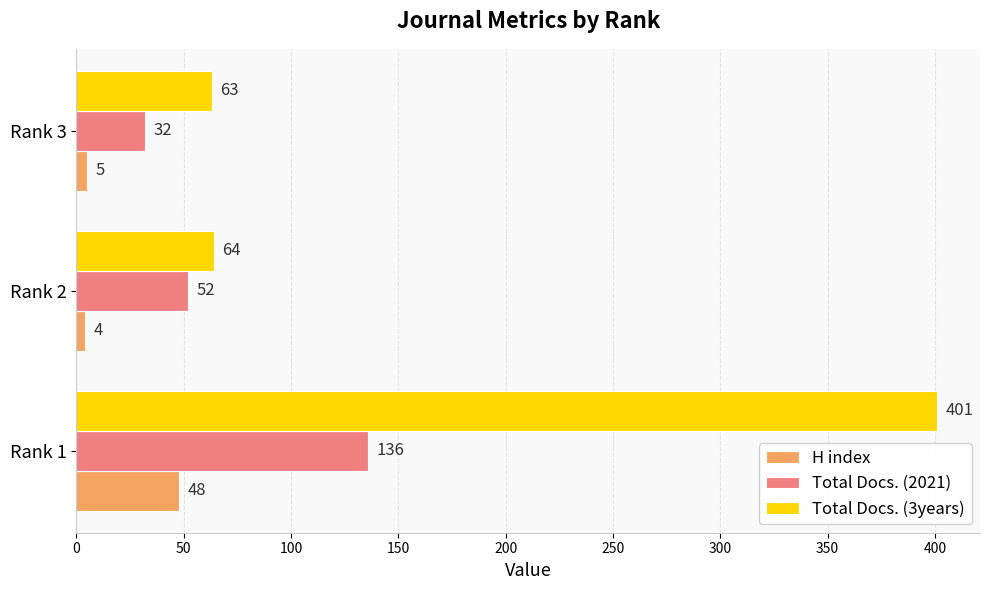

What is the approximate value of Total Docs. (3years) at Rank 3?

63